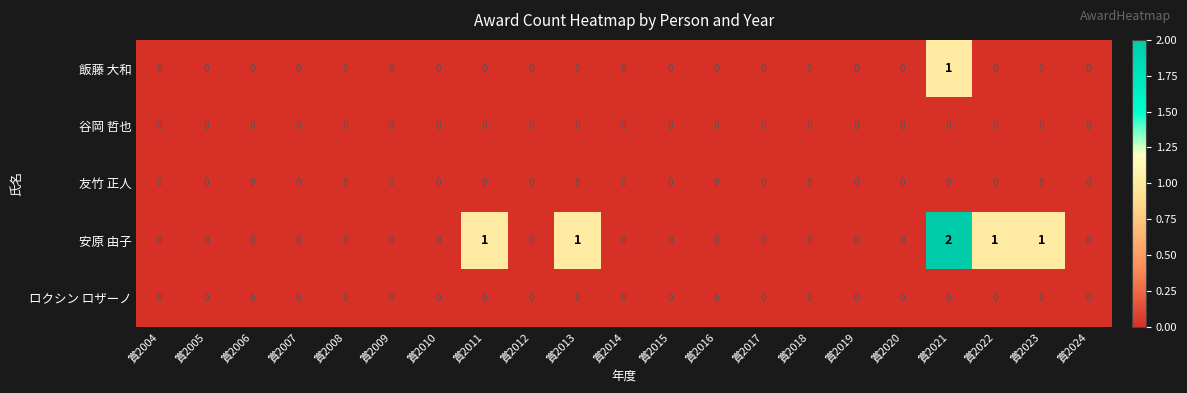

How many series are shown in this chart?

5